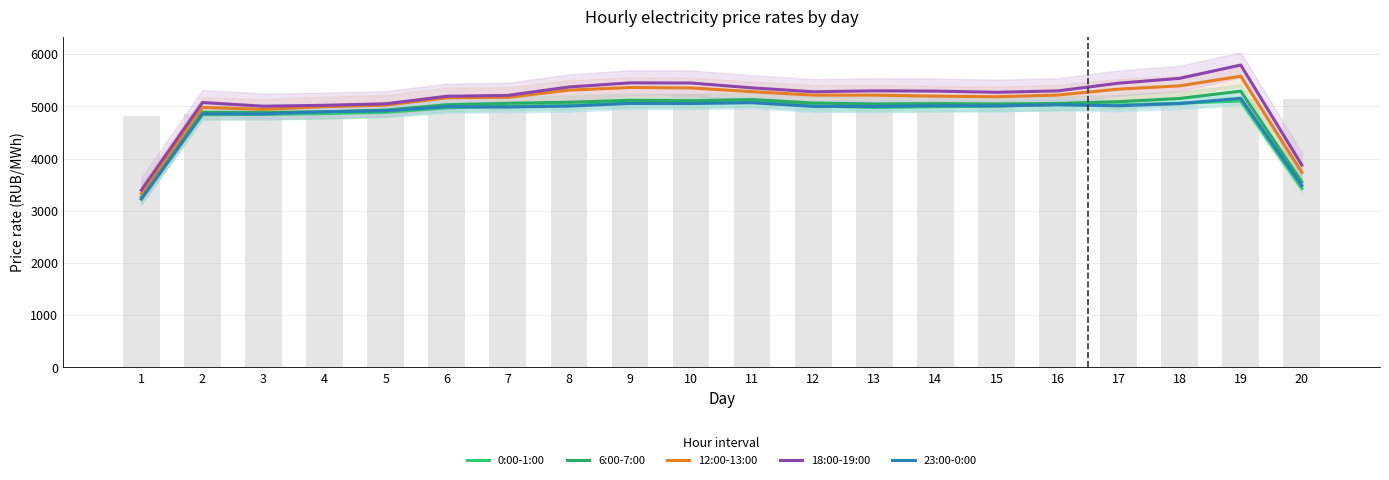

What value does the 12:00-13:00 series have at 3?

4944.4